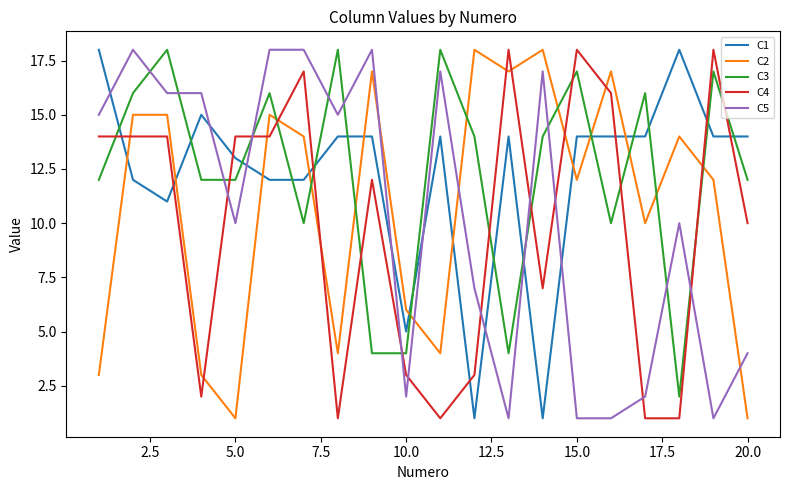

True or false: C1 and C2 cross at least once.

True